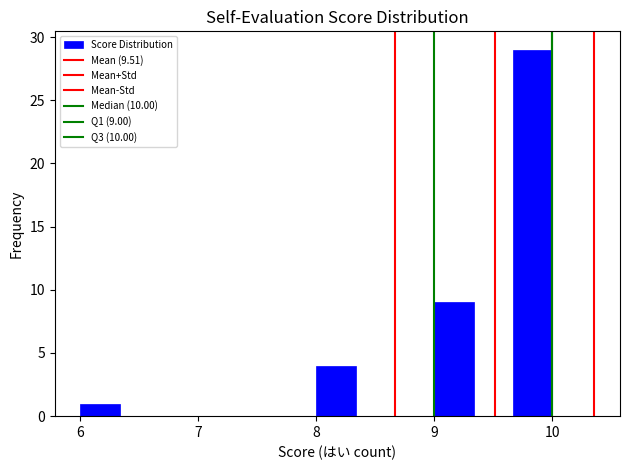

Around what value on the x-axis is the tallest bar? Give the approximate position of its centre, as read against the axis.

9.8